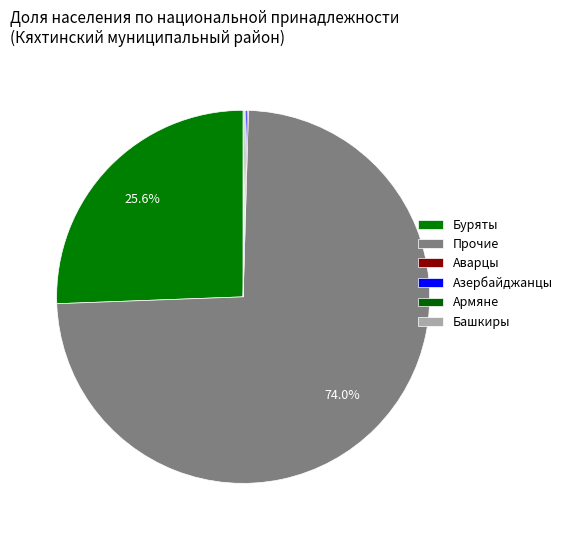

Count the number of slices in the pie.

6